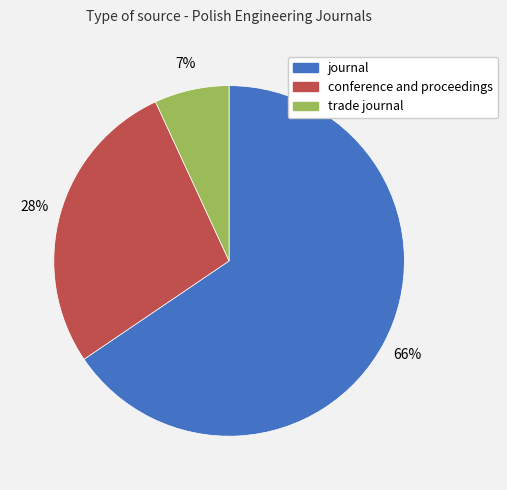

How many segments does this pie chart have?

3